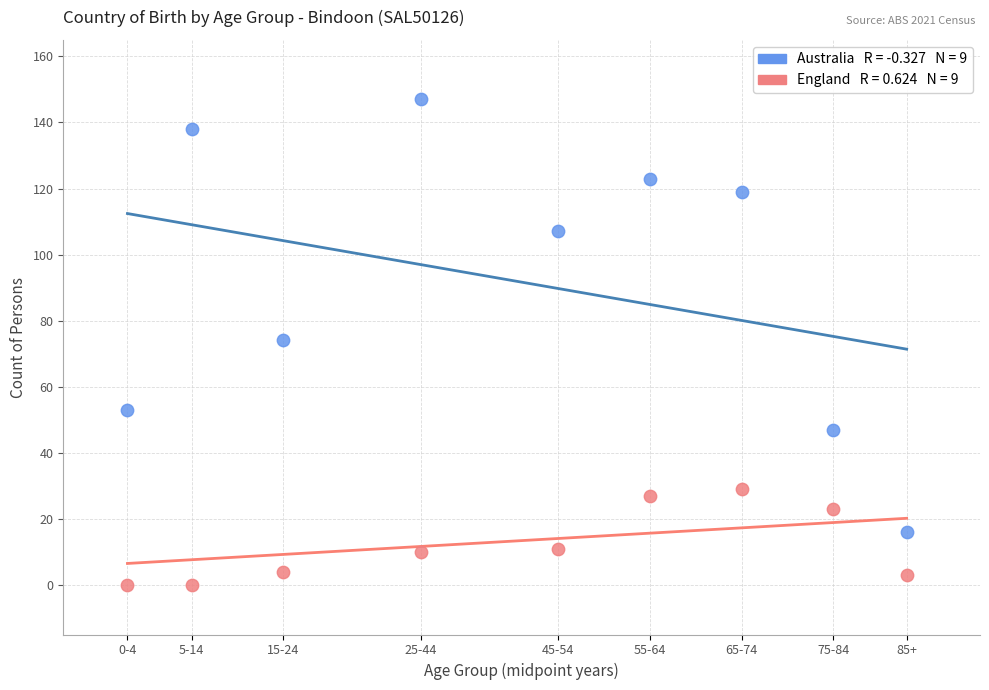

Across all data points, what is the range of X values (max minus min)?

85